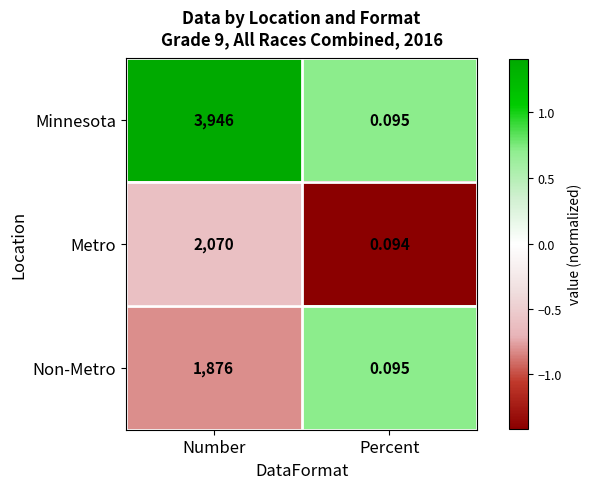

Which series has the largest total across all categories?

Minnesota